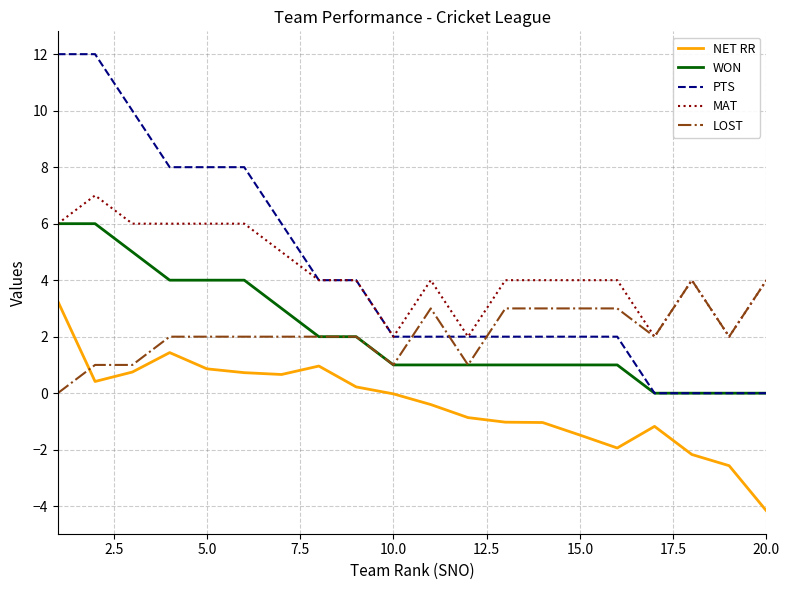

What is the highest value of the MAT series?

7.0